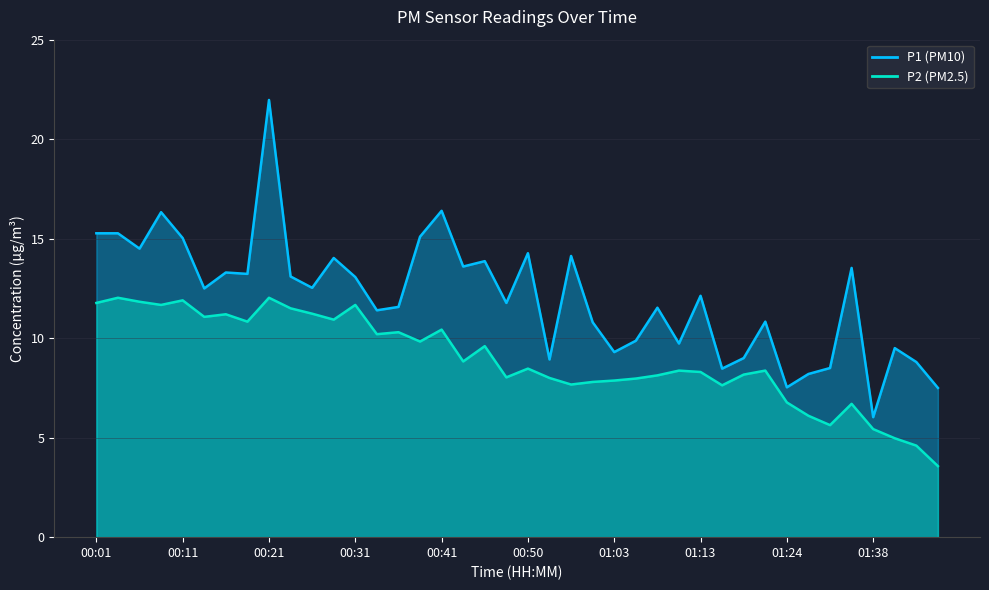

At which category is the sum across all series the highest?

00:21